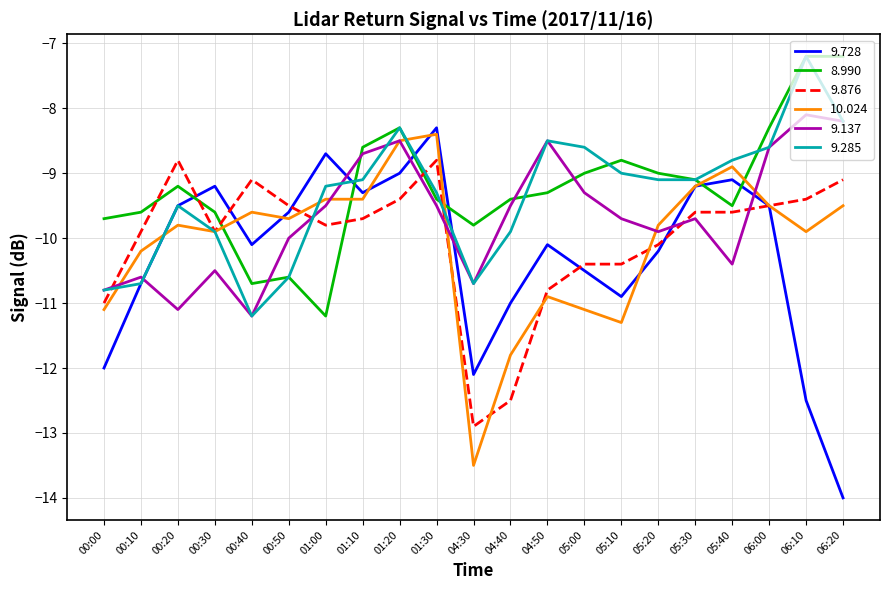

Does the chart display data point markers on the line(s)?

No